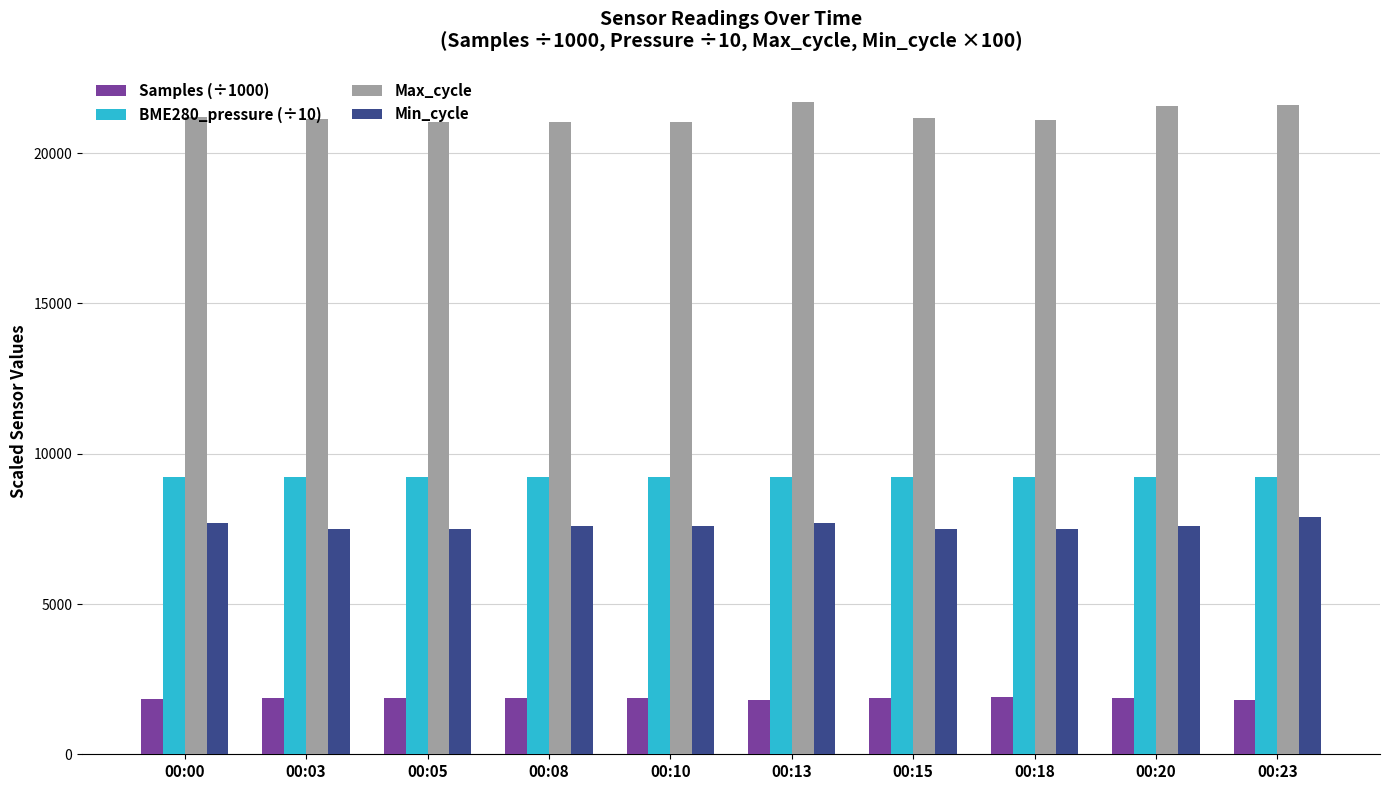

What is the total value across all series at 00:18?

39738.9